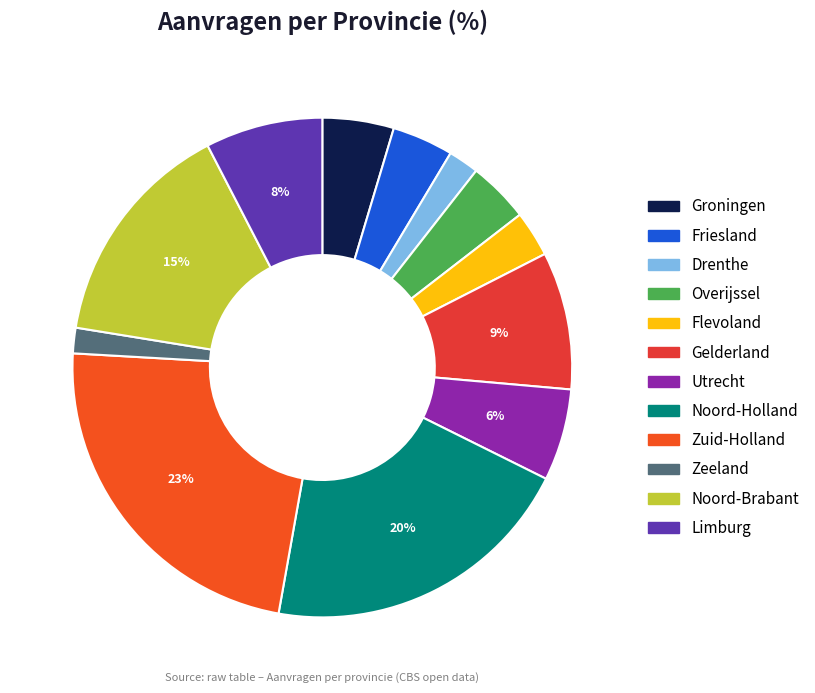

What is the largest slice in the pie chart?

Zuid-Holland